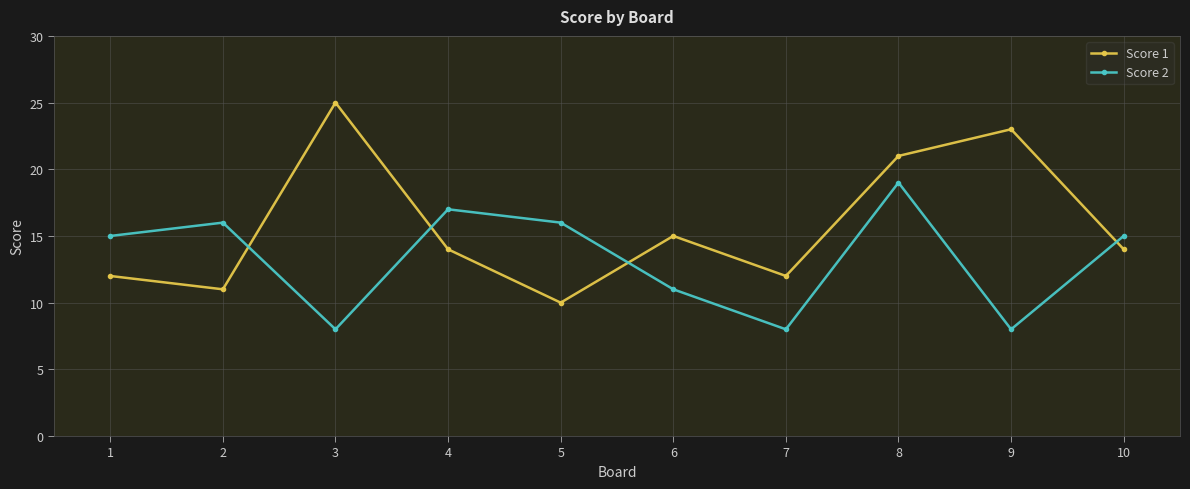

Which series has the widest spread of values?

Score 1